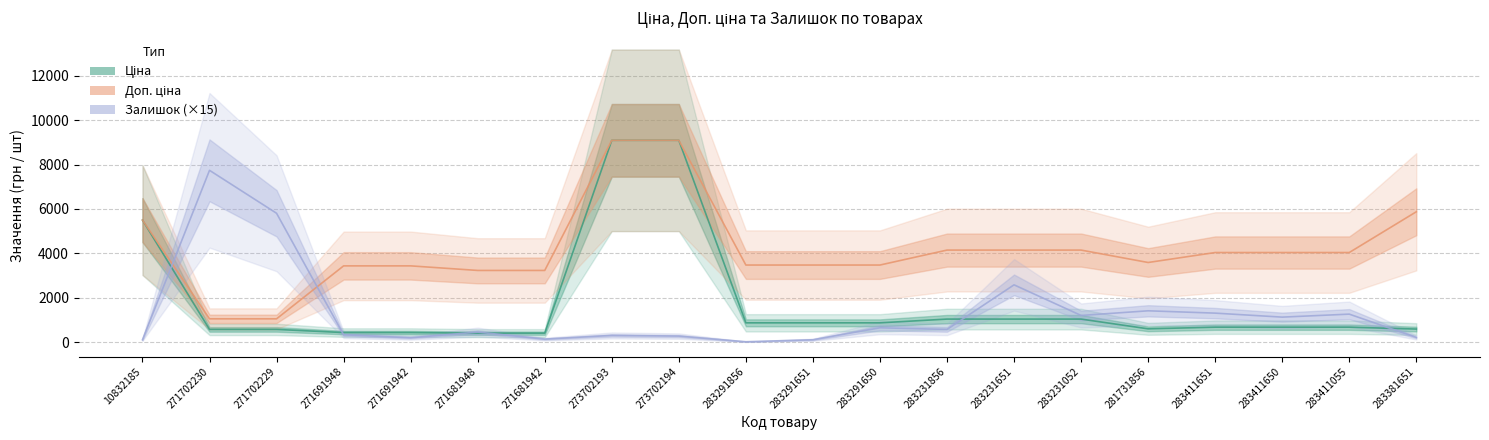

What is the label of the 1st point from the left?

10832185